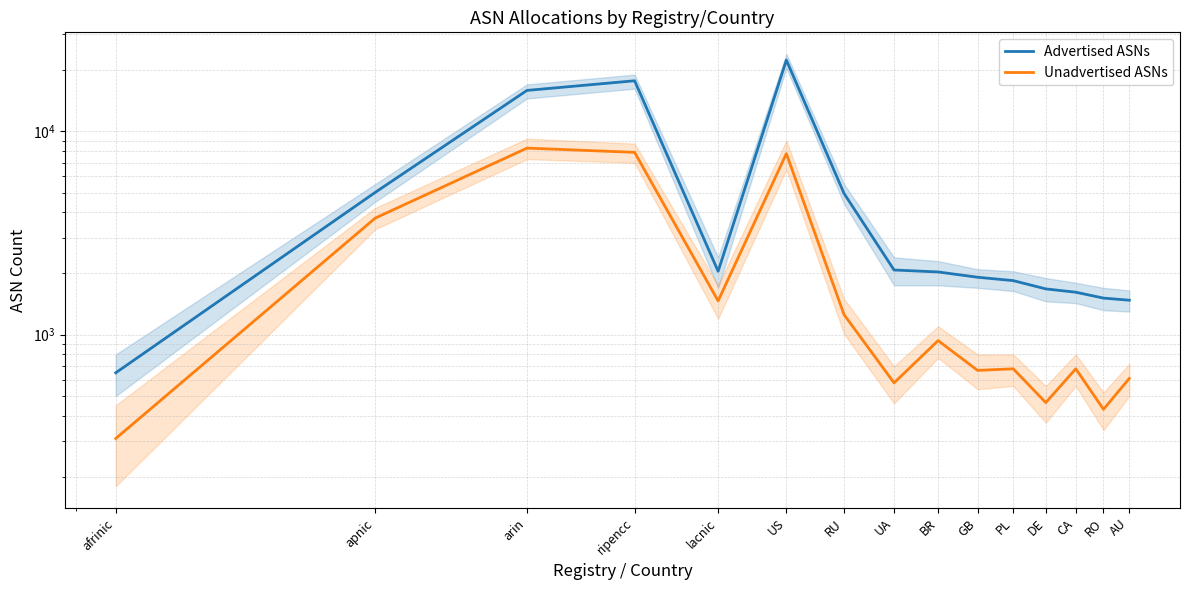

What is the difference between the highest and lowest values at DE?

1216